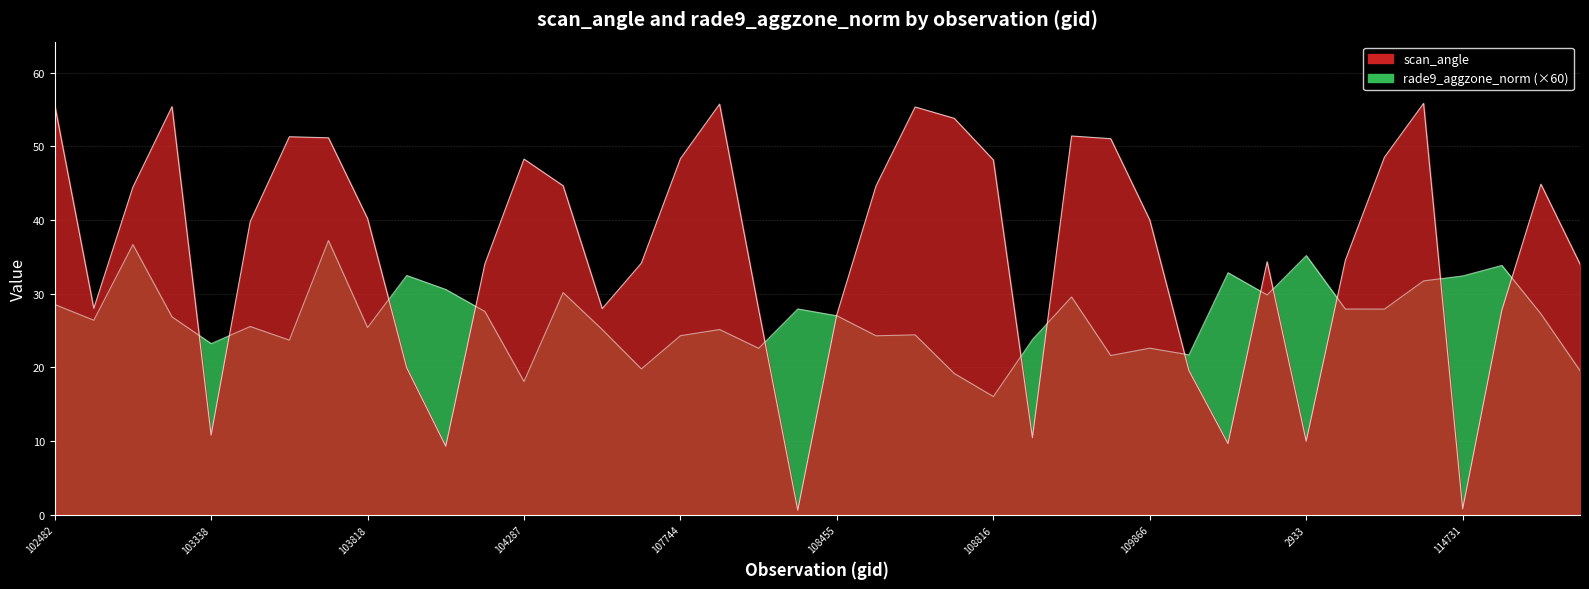

How many data points does each series have?

40